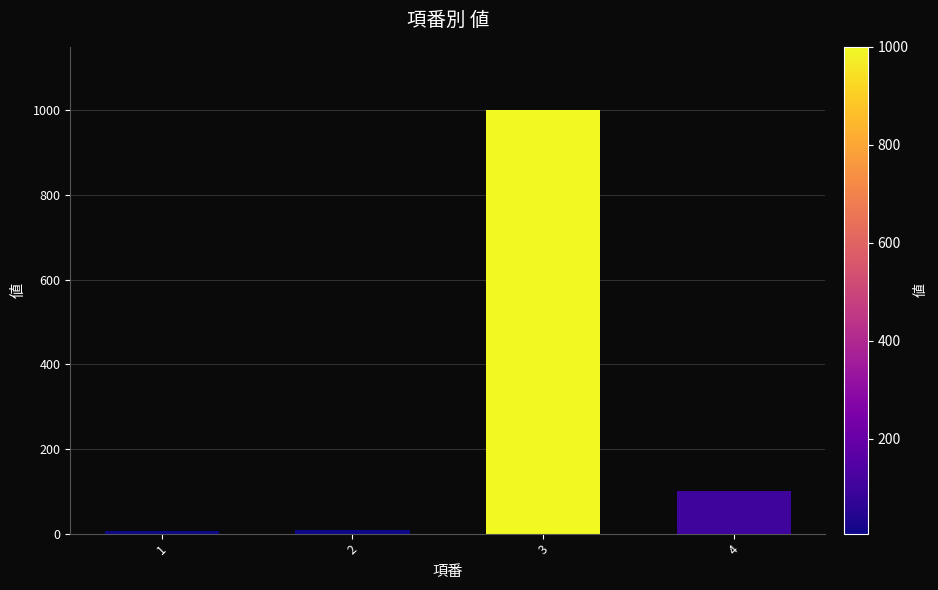

Are the bars horizontal?

No